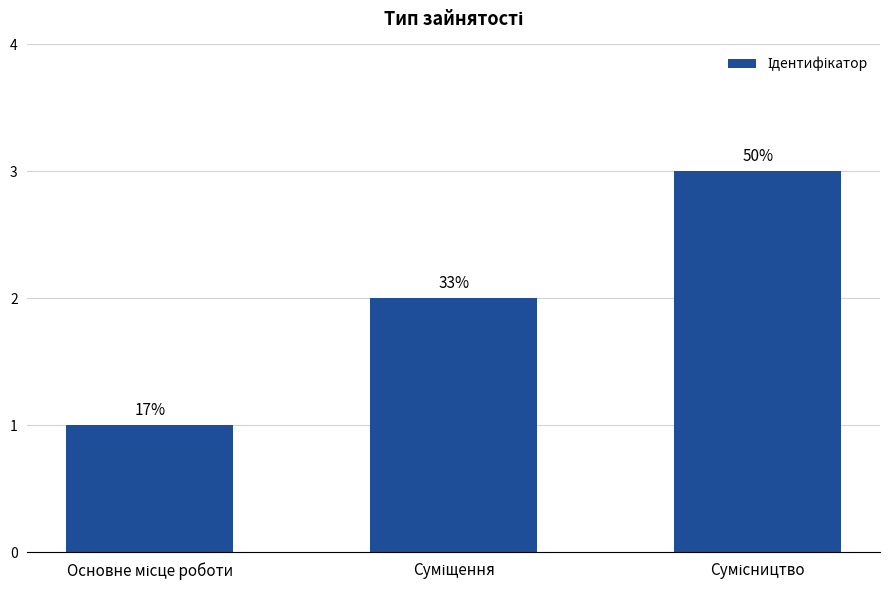

What is the label of the 2nd bar from the right?

Суміщення